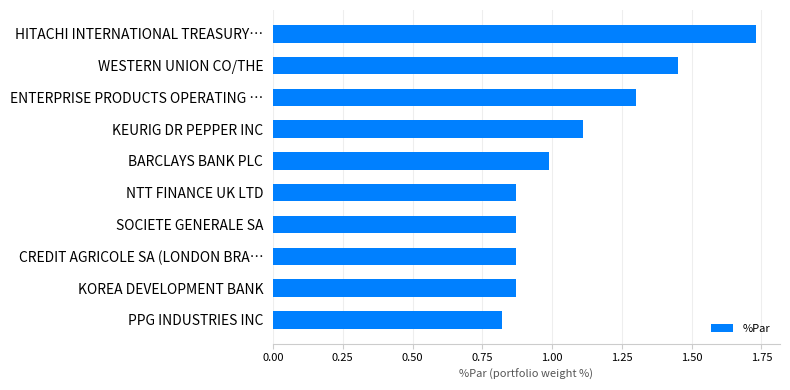

Which label corresponds to the largest value in the chart?

HITACHI INTERNATIONAL TREASURY…